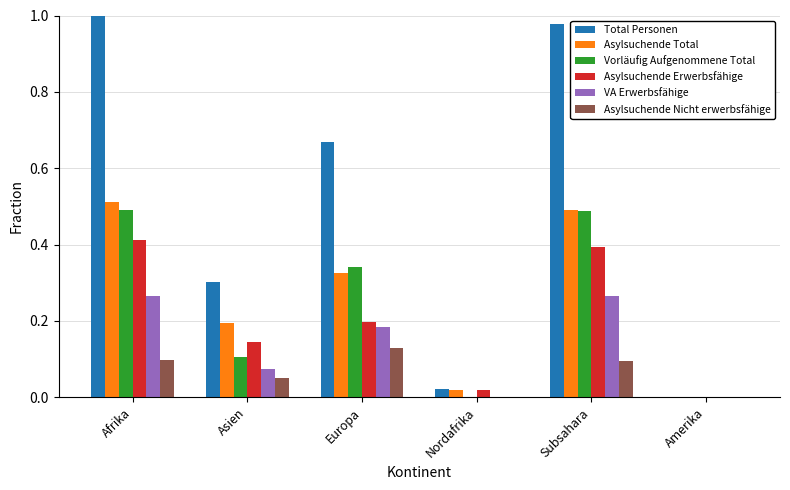

At which label does Asylsuchende Nicht erwerbsfähige reach its peak?

Europa